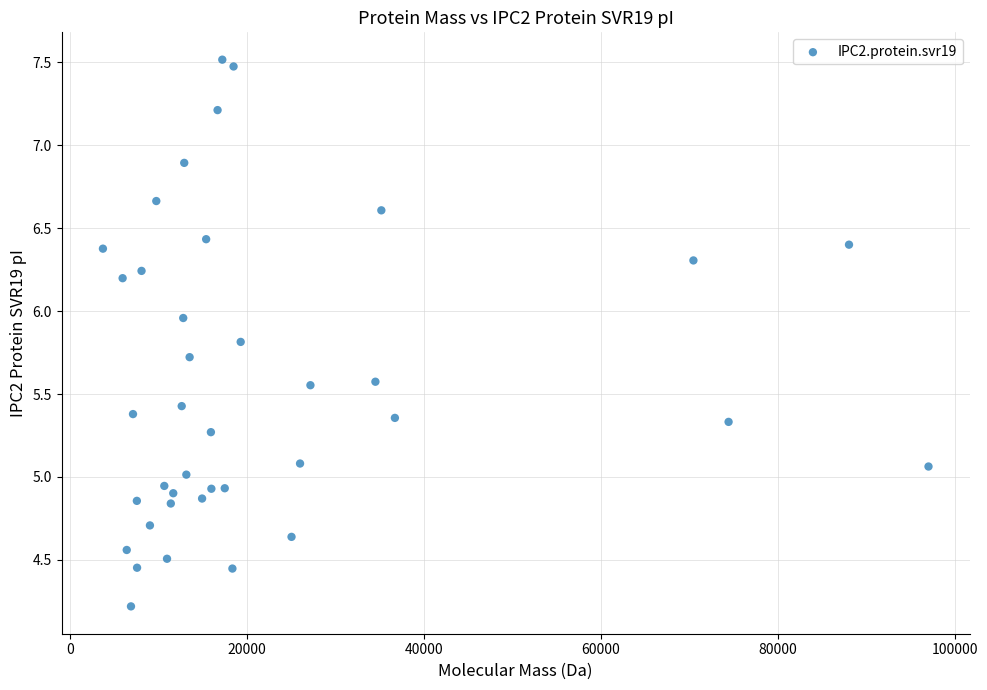

What is the range of Y values (max minus min)?

3.3